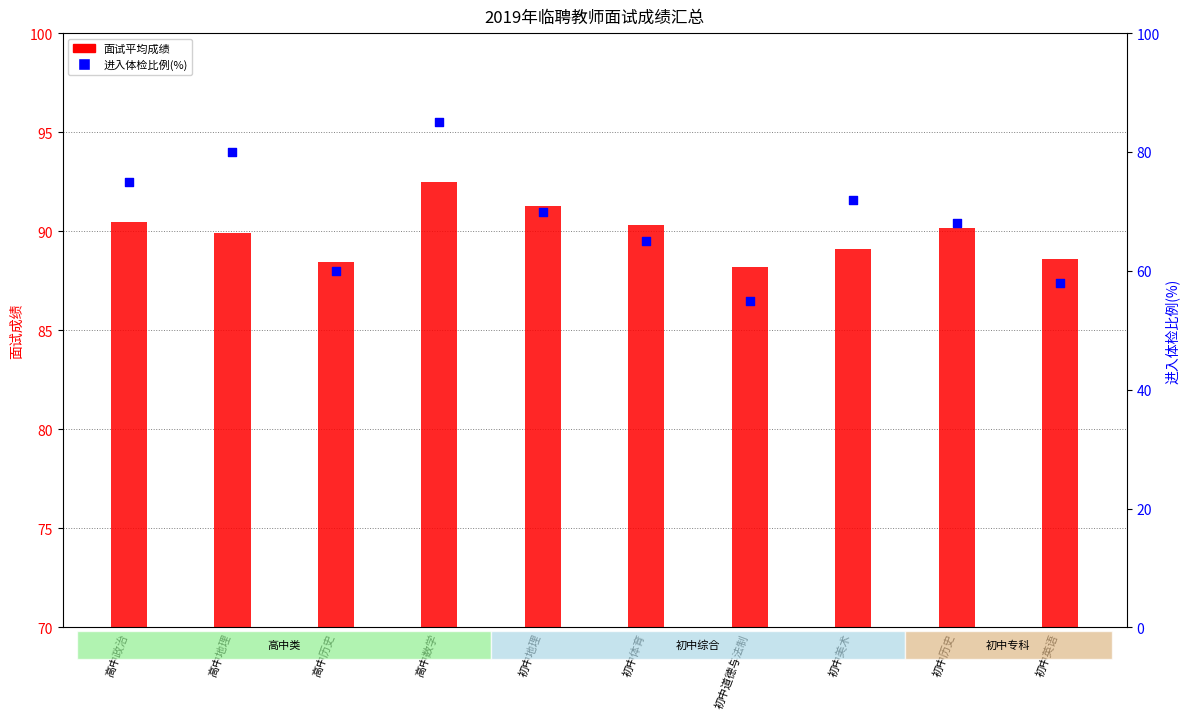

What is the total value across all series at 初中美术?

161.1